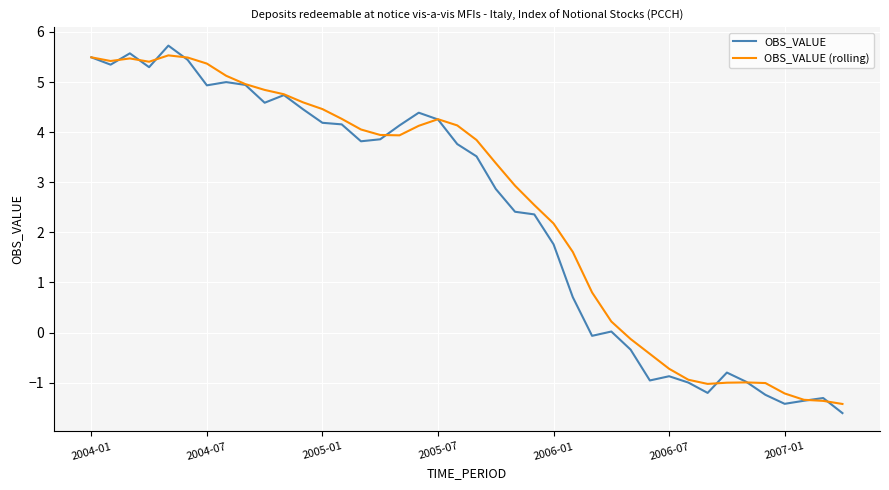

What is the smallest value displayed?

-1.6